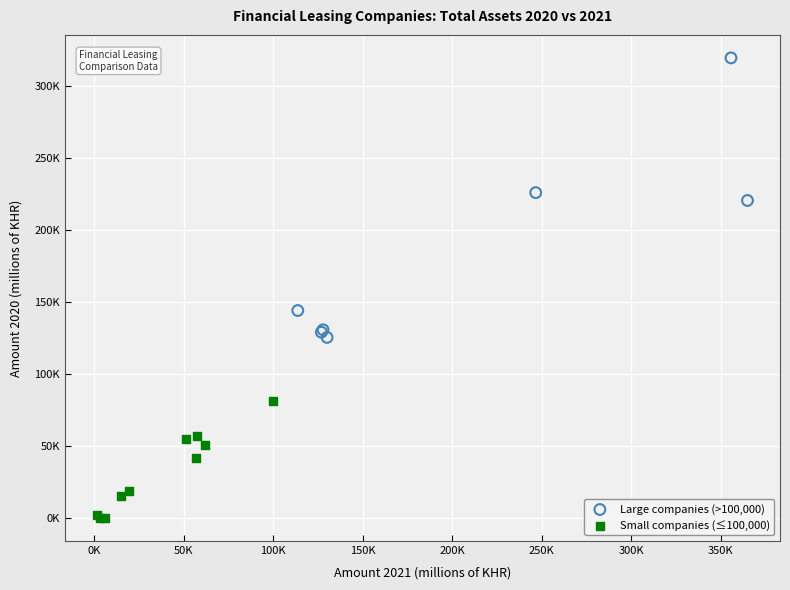

What are all the series names shown in the legend?

Large companies (>100,000), Small companies (≤100,000)